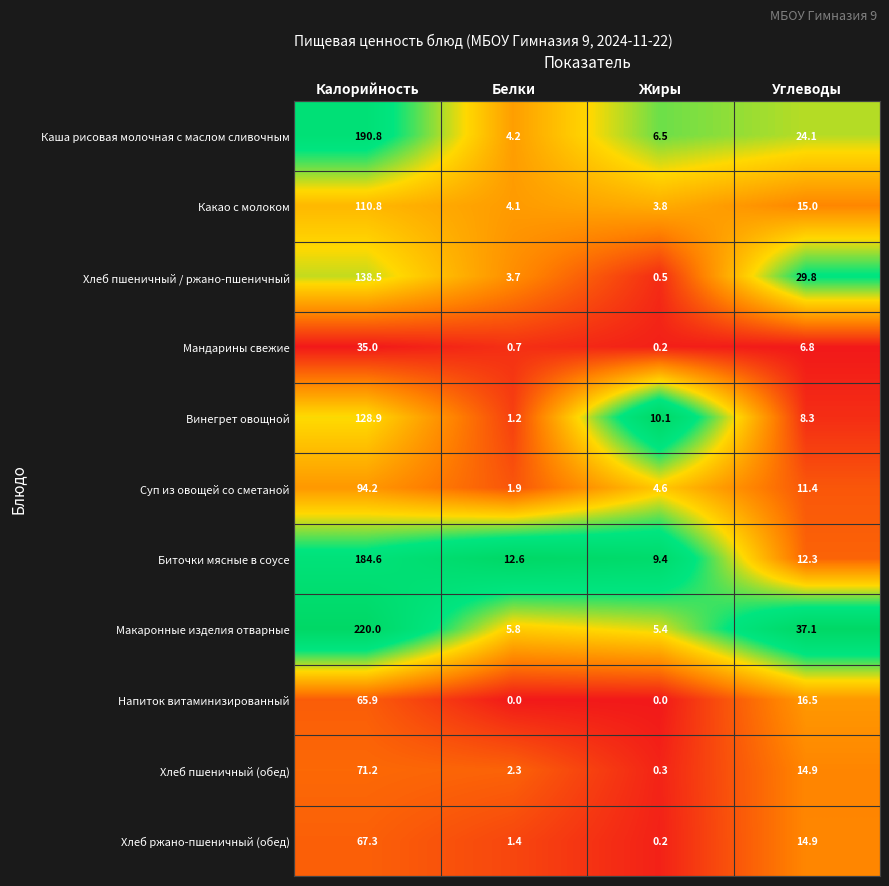

Which category has the highest value in the Хлеб ржано-пшеничный (обед) series?

Калорийность